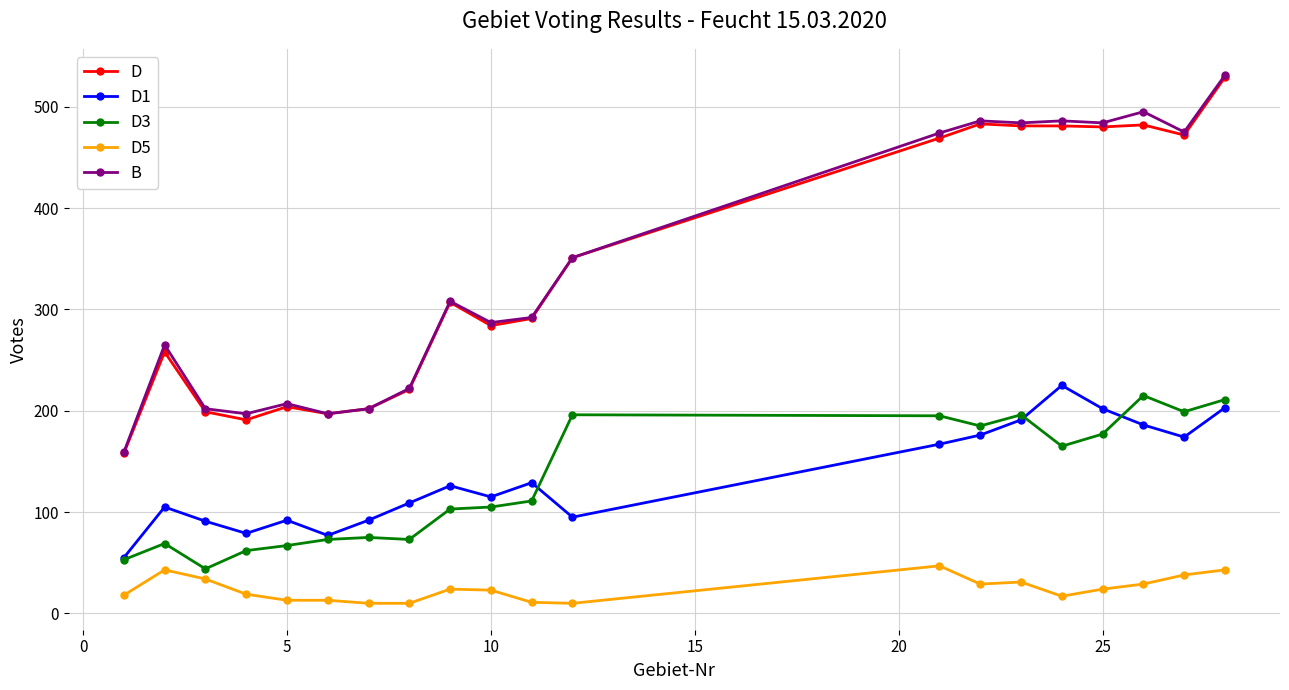

Does the chart display data point markers on the line(s)?

Yes